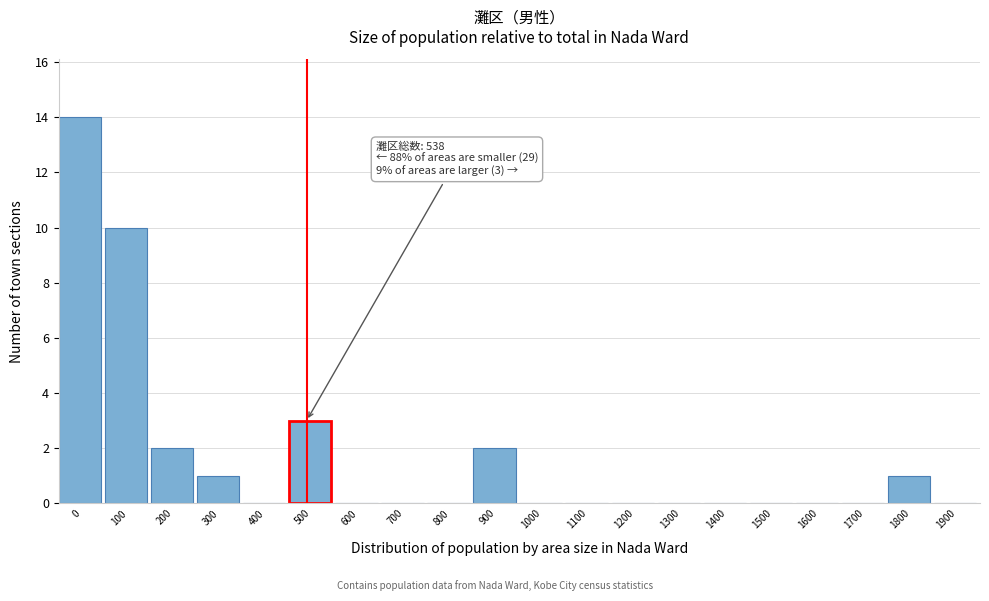

Reading left to right, what are all the values shown in this chart?

0=14	100=10	200=2	300=1	400=0	500=3	600=0	700=0	800=0	900=2	1000=0	1100=0	1200=0	1300=0	1400=0	1500=0	1600=0	1700=0	1800=1	1900=0